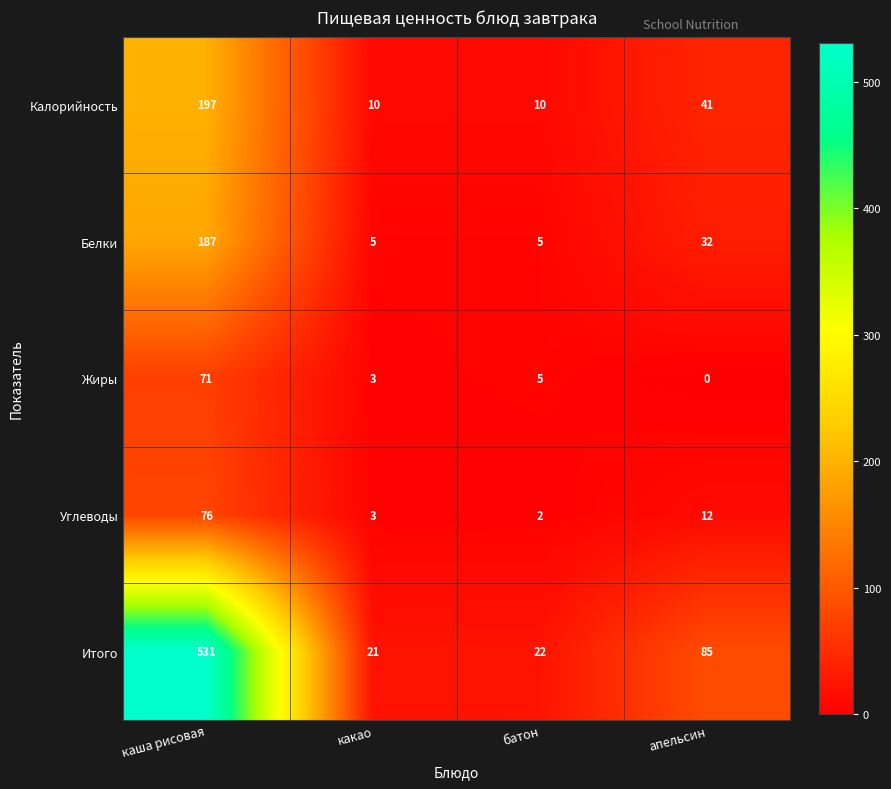

Reading right to left, extract all data points from this chart.

Калорийность: 41	10	10	197
Белки: 32	5	5	187
Жиры: 0	5	3	71
Углеводы: 12	2	3	76
Итого: 85	22	21	531